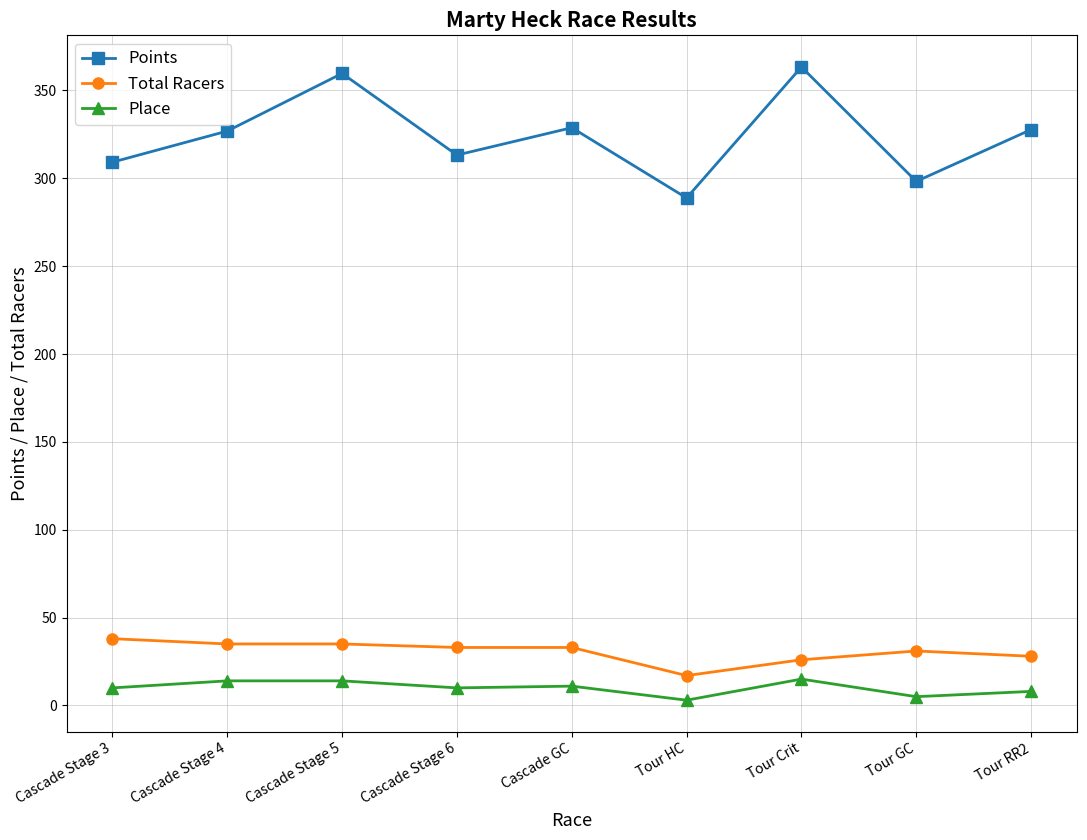

What is the spread (max minus min) of values at Cascade GC?

317.8